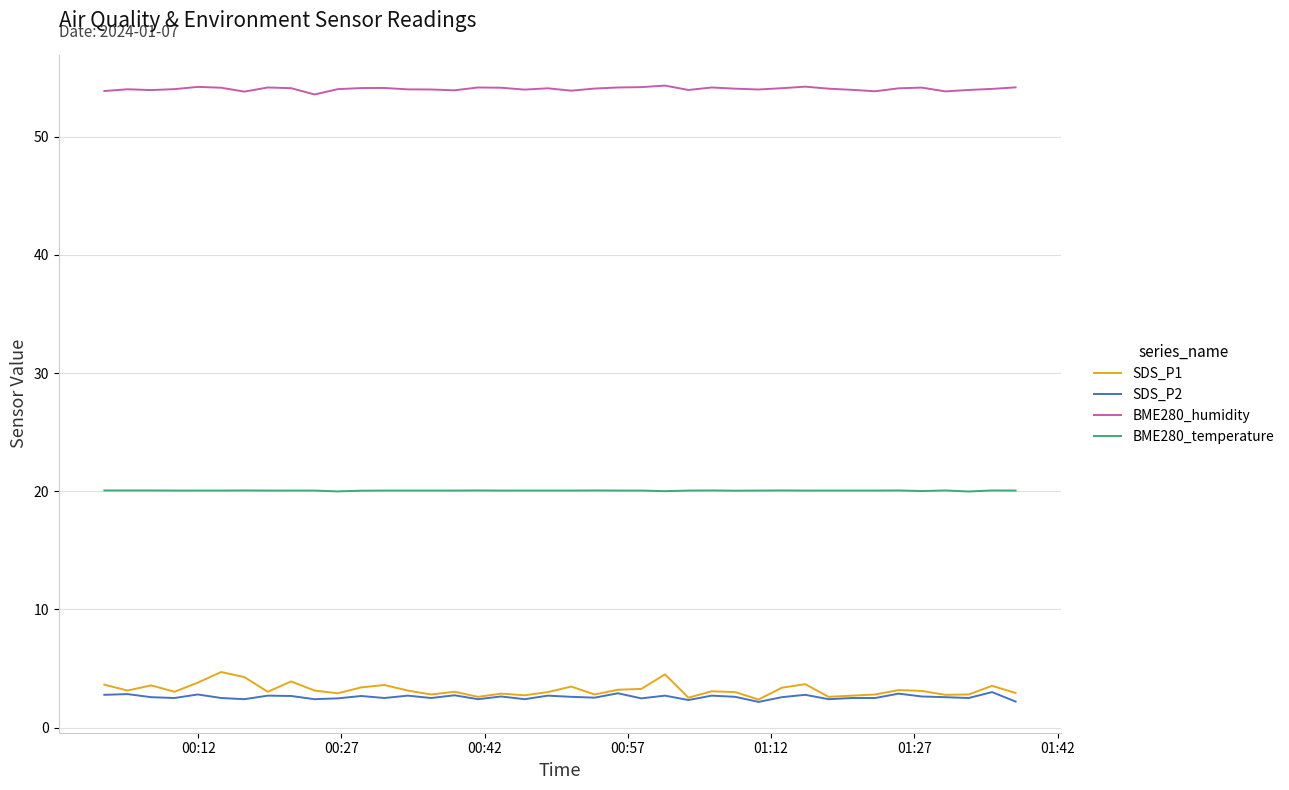

What is the smallest value displayed?

2.2